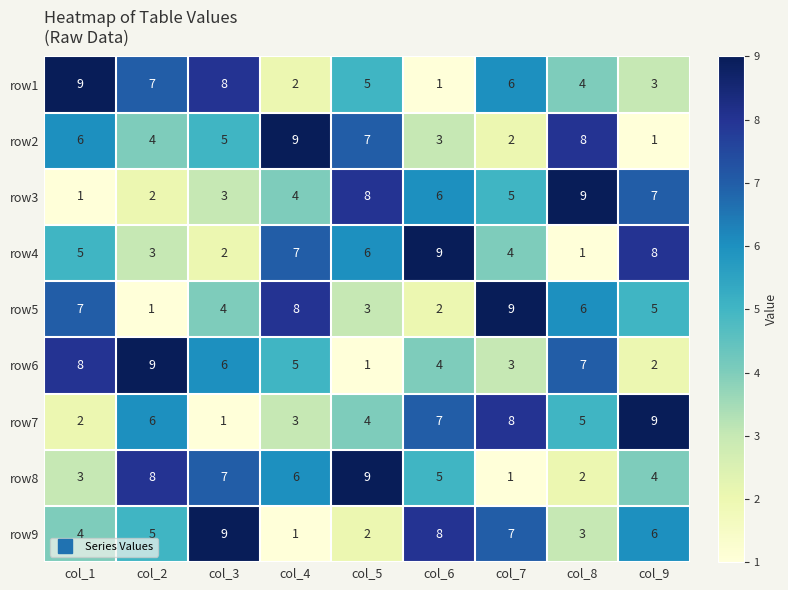

Is the value of row7 at col_4 greater than the value of row5 at col_7?

No